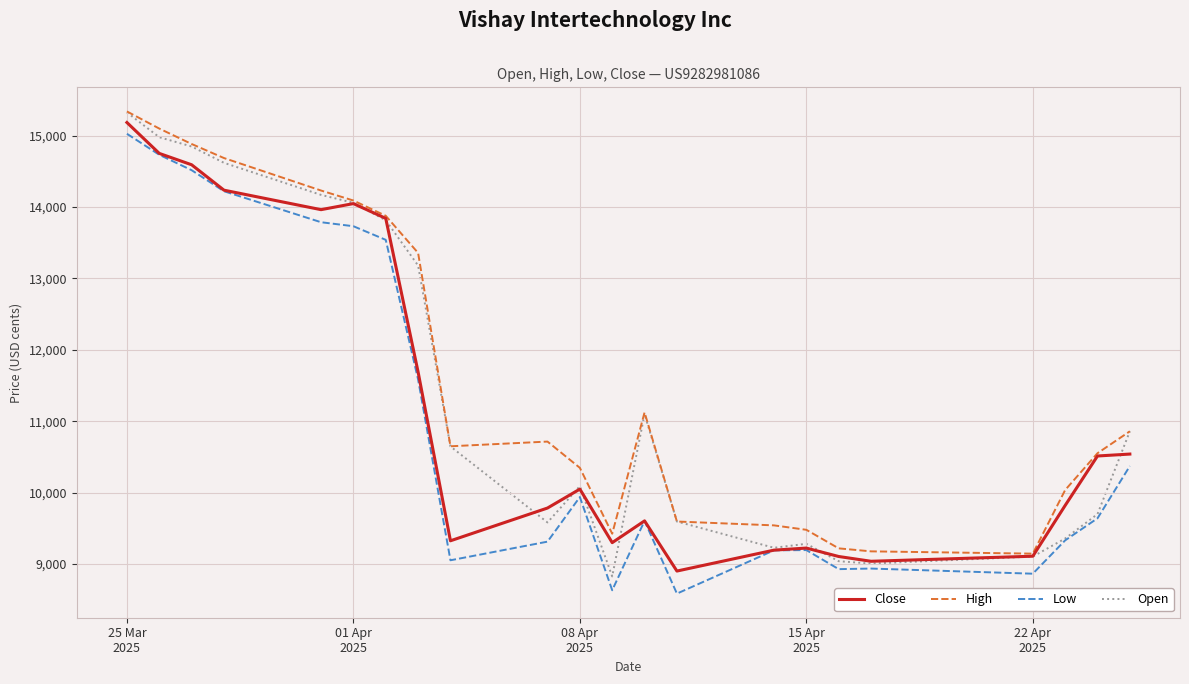

True or false: High and Low intersect in this chart.

False